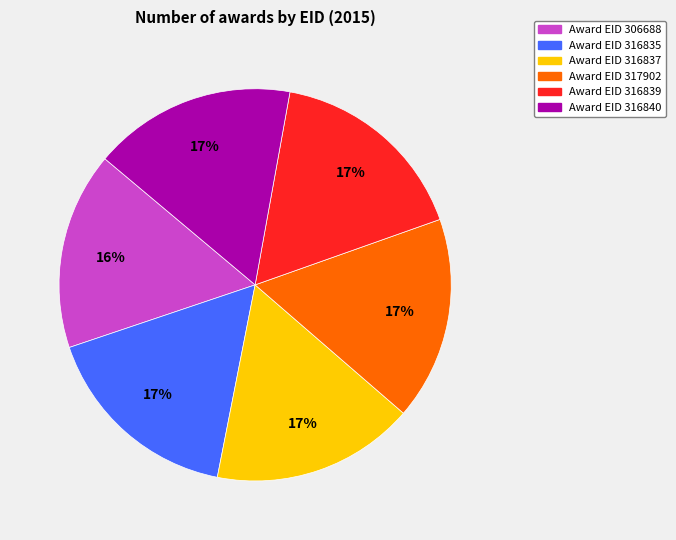

To the nearest percent, what is the average slice percentage?

17%